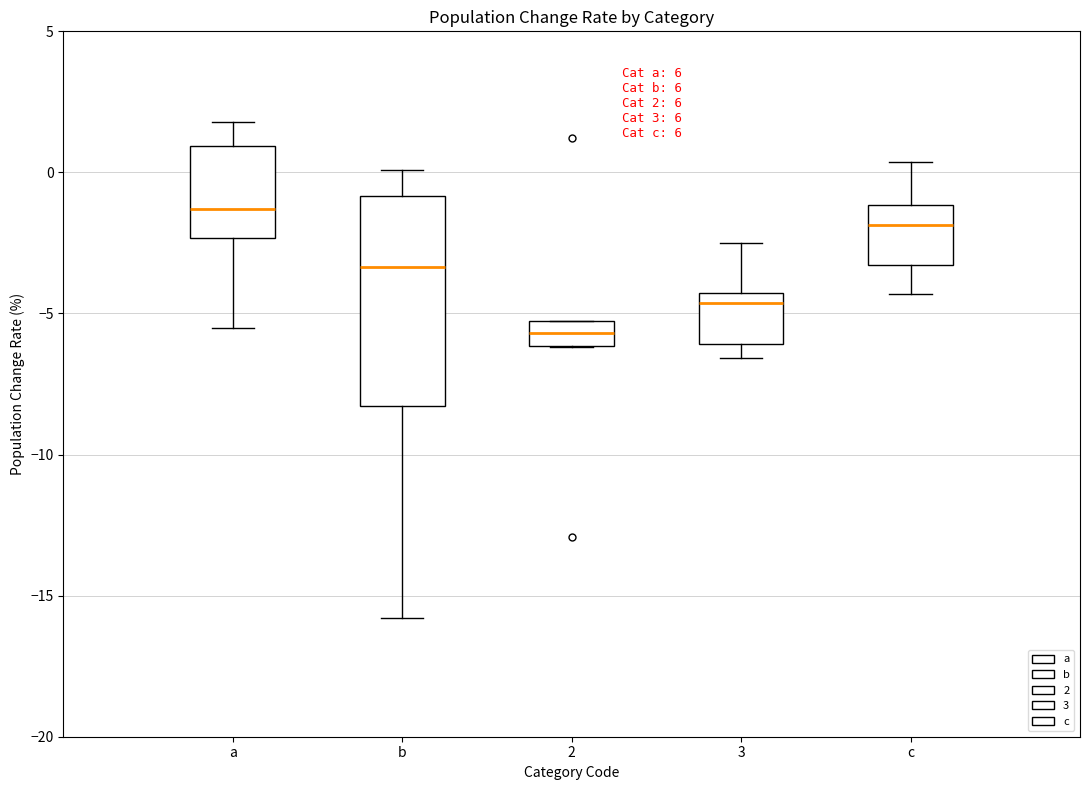

Comparing the boxes themselves (not the whiskers), which one is the tallest?

b